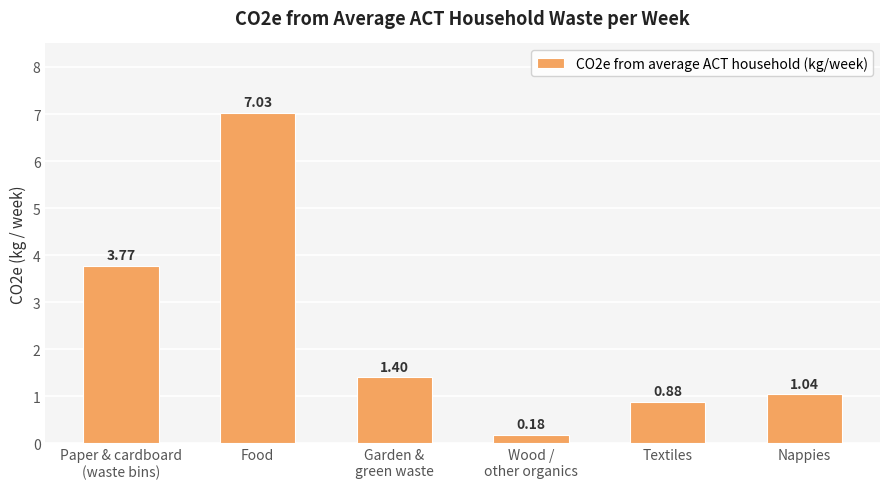

Where does the data first go above 1?

Paper & cardboard
(waste bins)